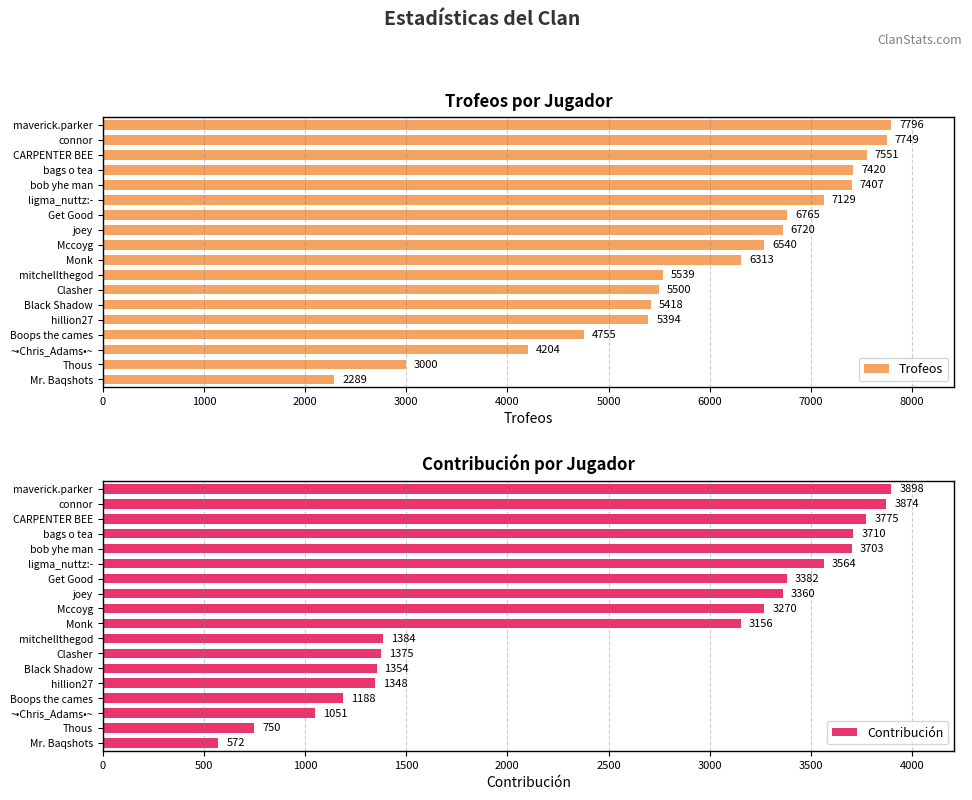

The Trofeos series shows 6313 at Monk. True or false?

True